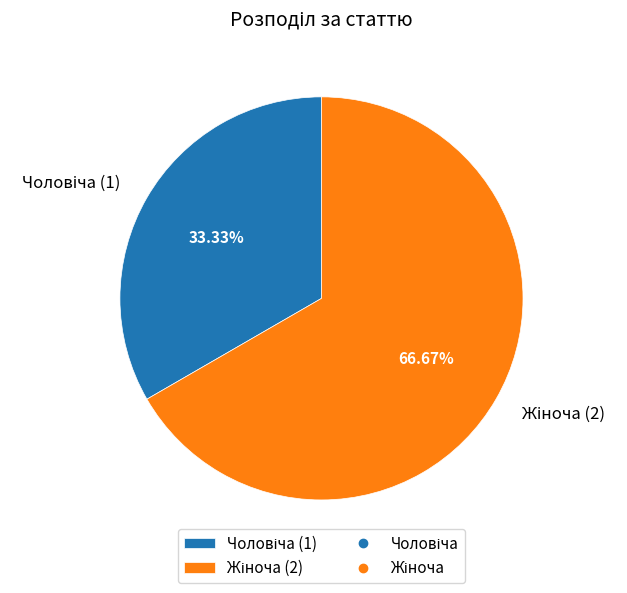

What is the change in value from Чоловіча to Жіноча?

+1